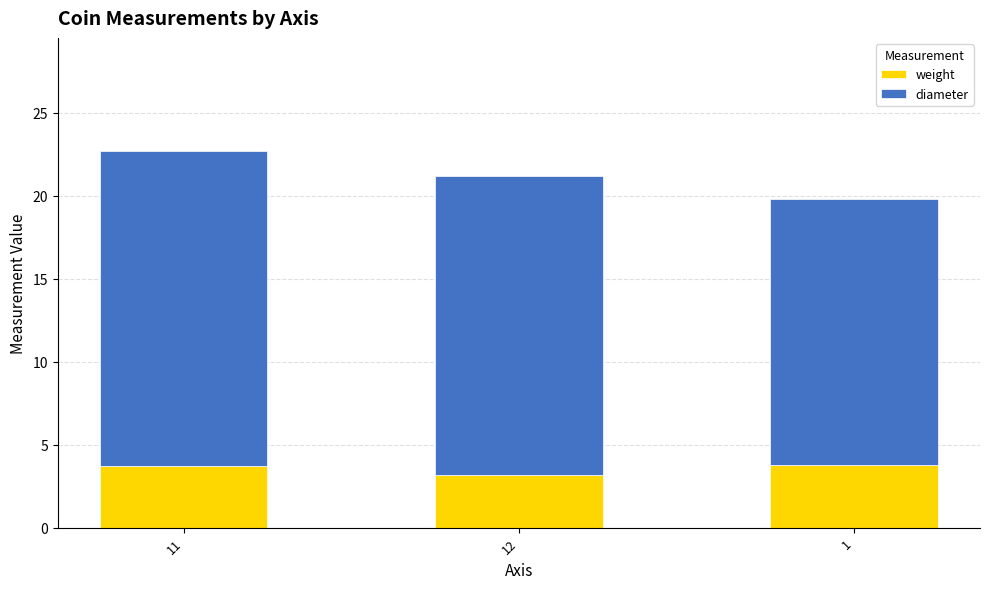

What is the minimum value for weight?

3.2